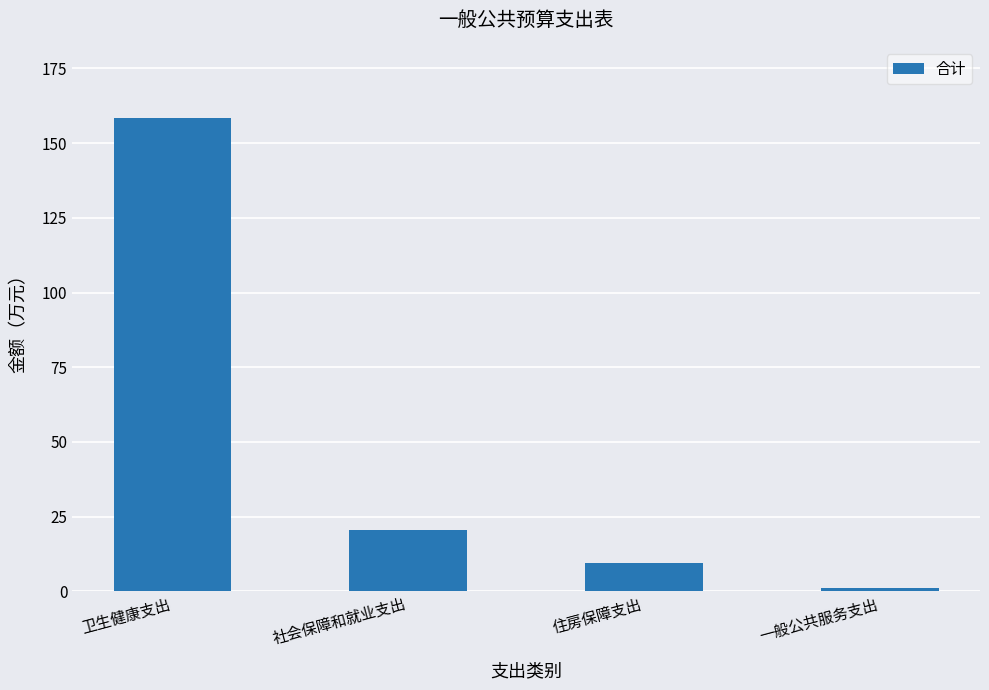

What is the minimum value shown in the chart?

1.0